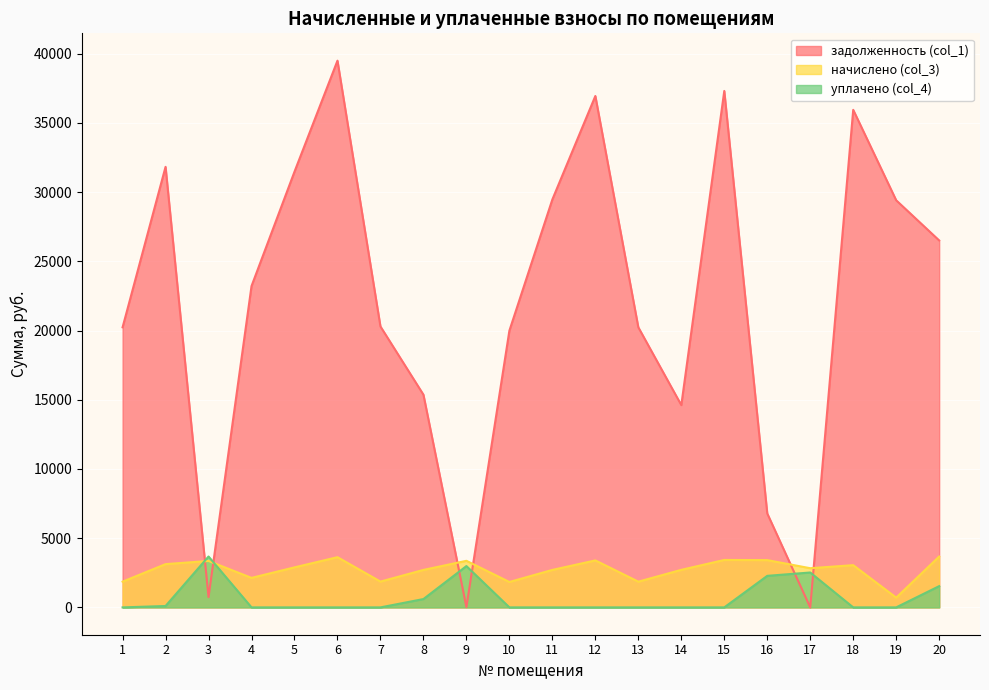

Which category has the highest value in the уплачено (col_4) series?

3